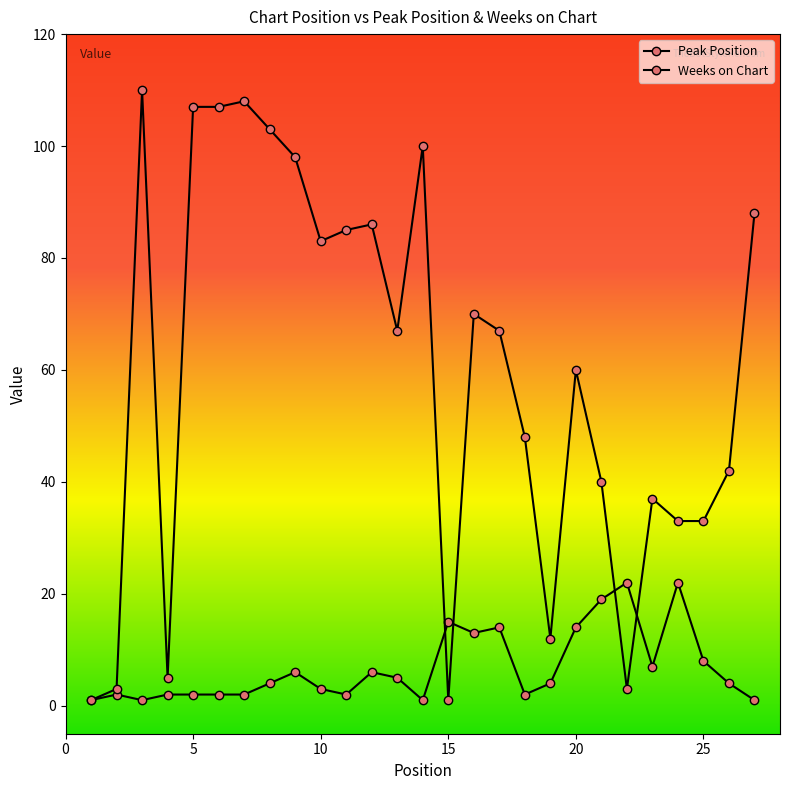

List the series in order of their peak value, highest first.

Weeks on Chart, Peak Position